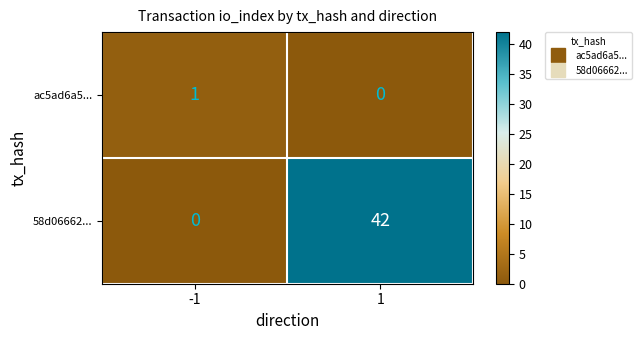

Reading right to left, transcribe all the data shown in this chart.

ac5ad6a5...: 0	1
58d06662...: 42	0